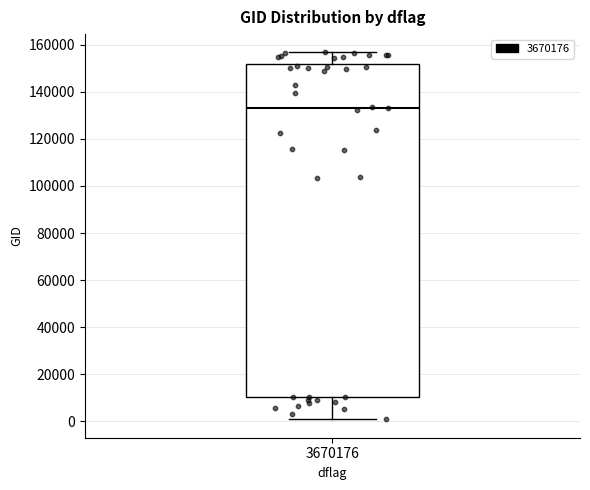

Read this box plot against the y-axis: the position of the median line, the range covered by the box, and the ends of both whiskers. The values are not printed on the chart, so give them approximately, as read against the axis.

median 134000, box 10000 to 152000, whiskers 0 to 156000